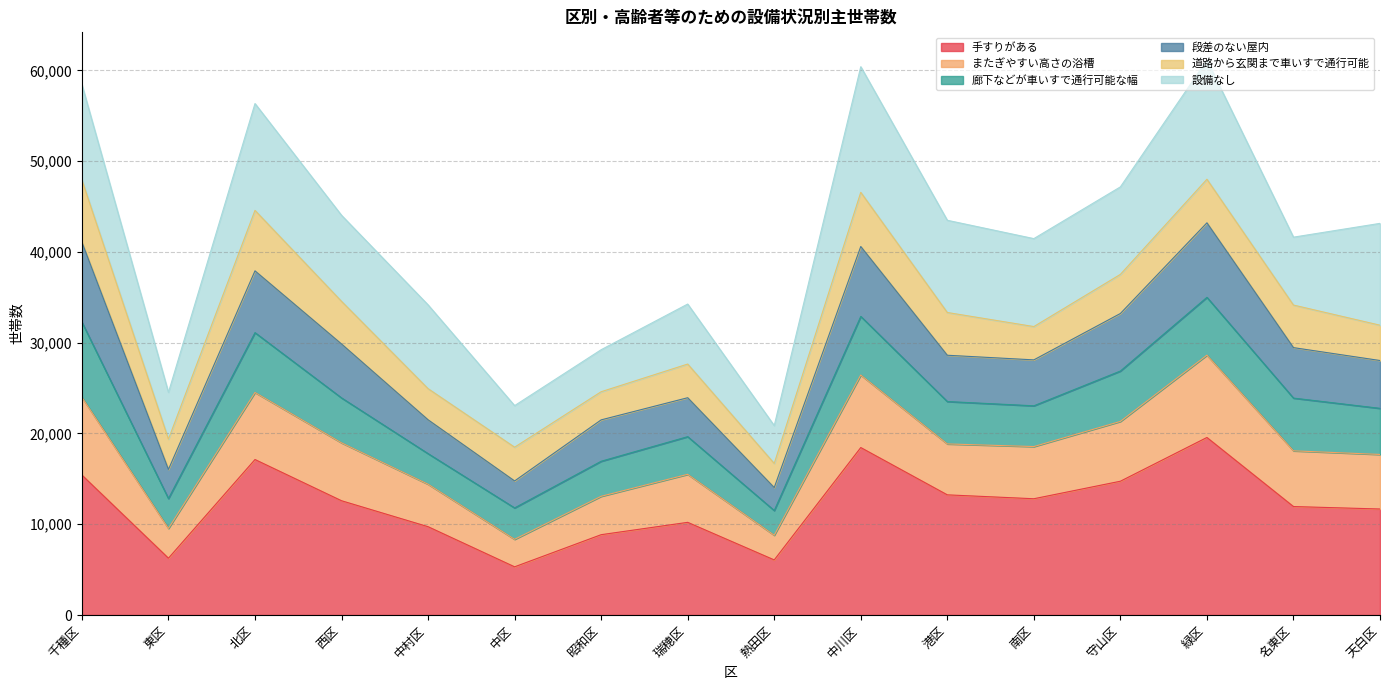

What is the total value across all series at 中区?

23070